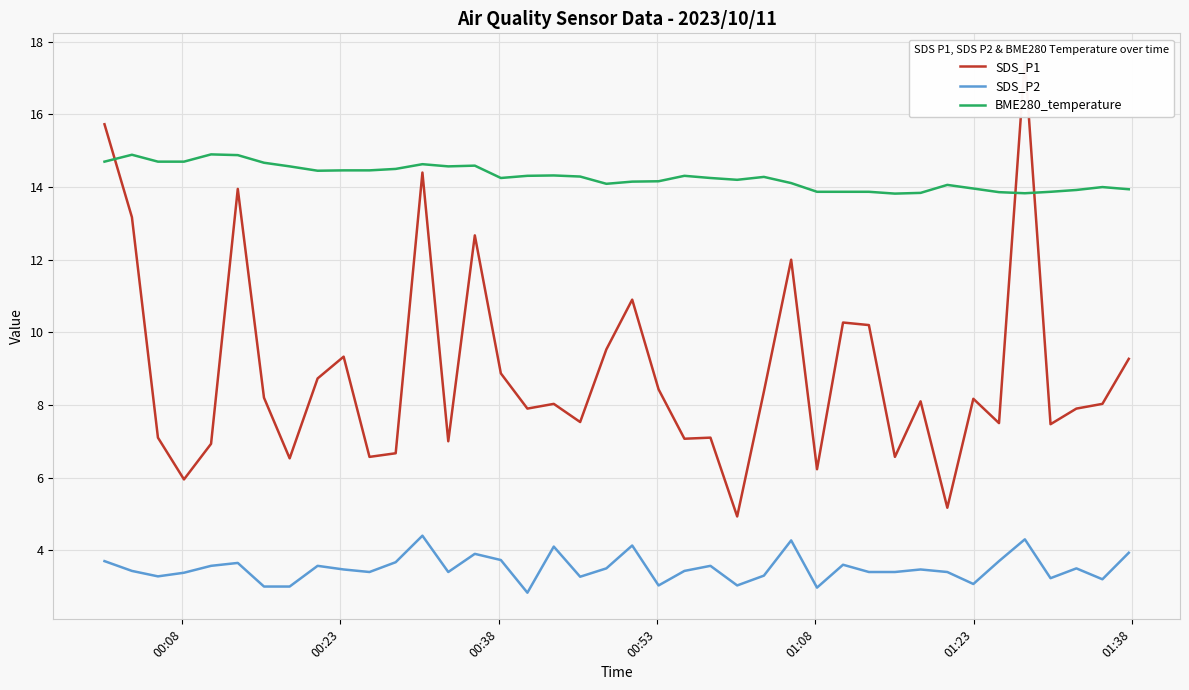

How many categories are shown in the chart?

40